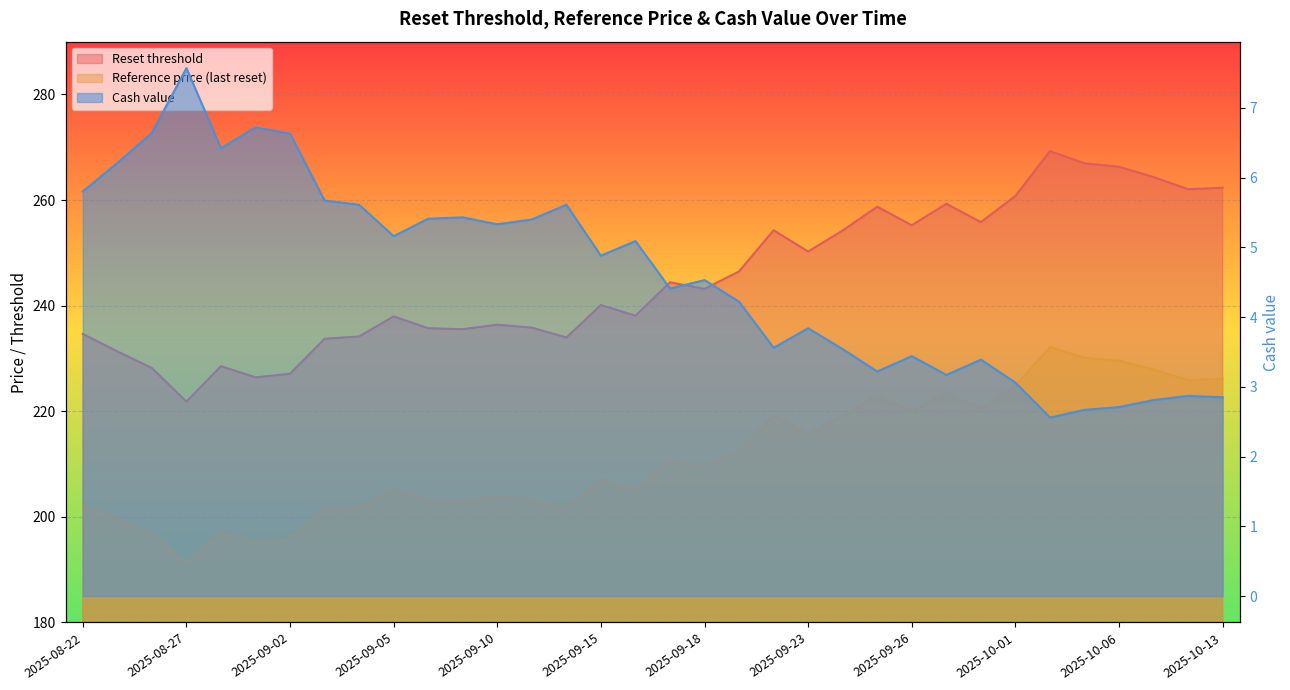

What are all the series names shown in the legend?

Reset threshold, Reference price (last reset), Cash value